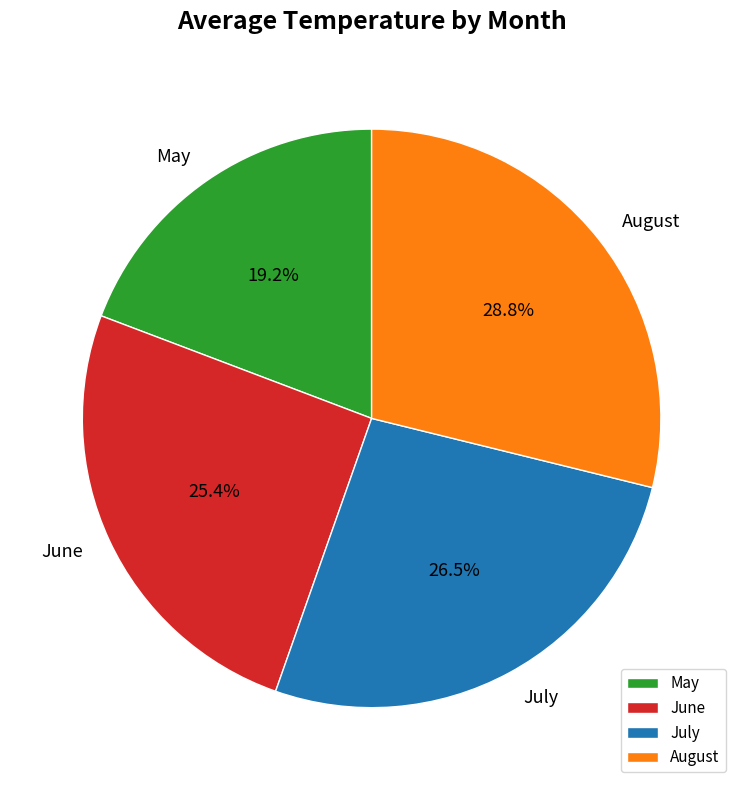

Do May and August together represent more than half of the pie?

No